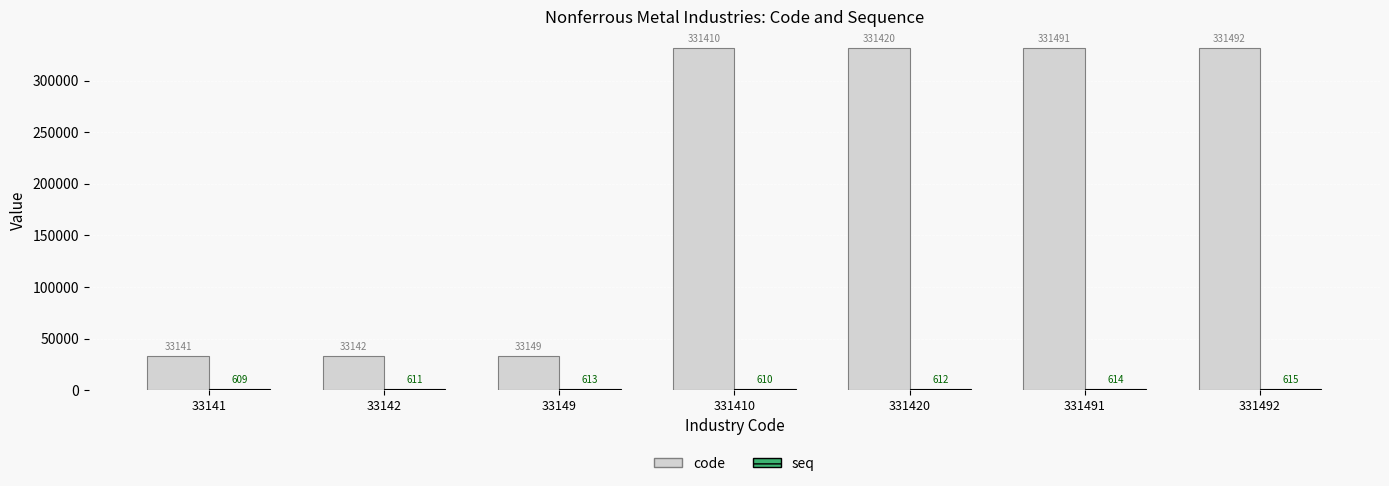

Between 33141 and 331410, which series saw the biggest shift?

code